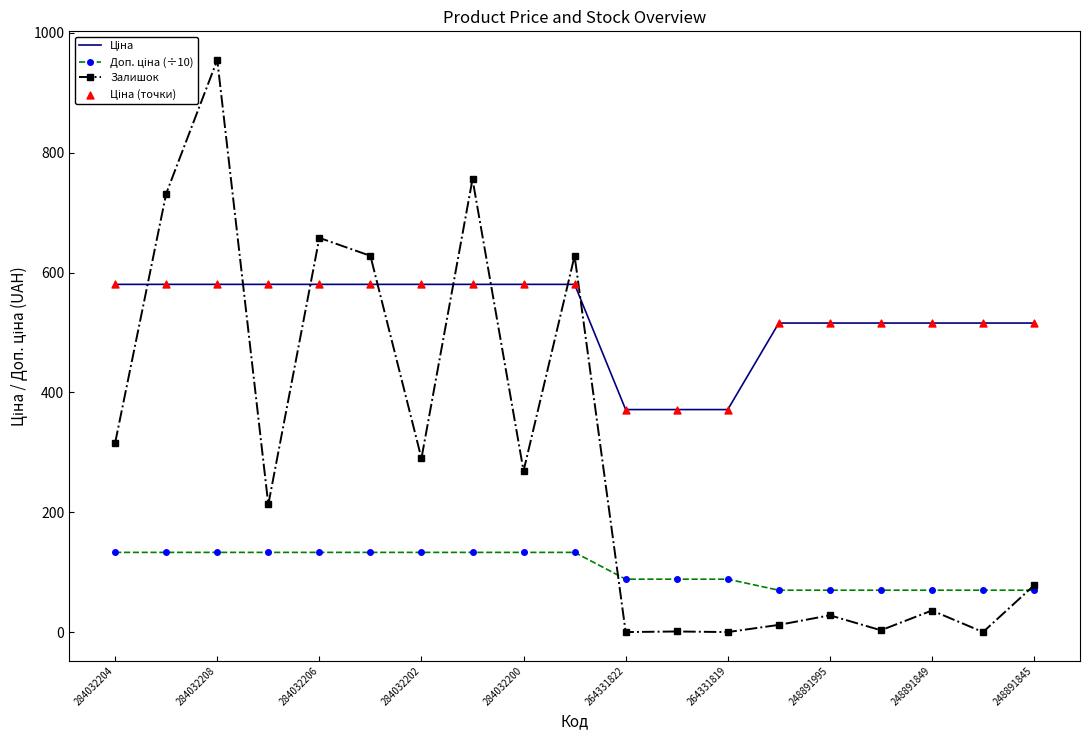

Which series has the largest range (max minus min)?

Залишок